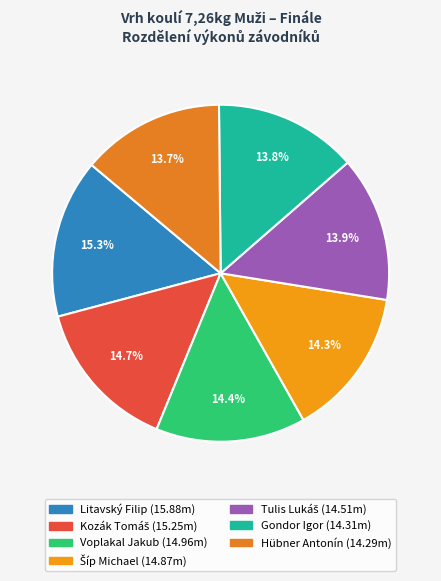

How many segments does this pie chart have?

7